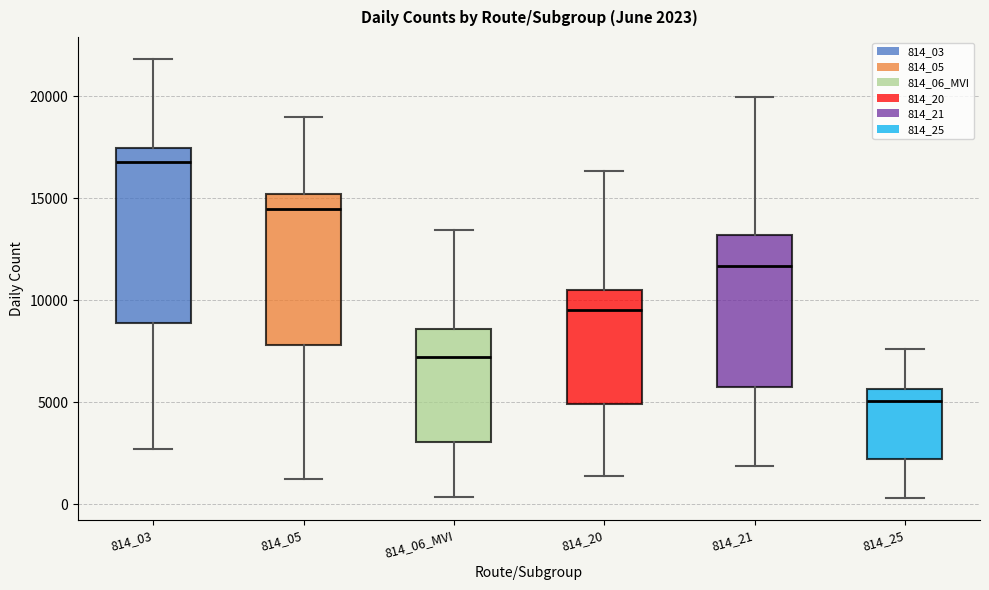

Which box's median line is the lowest?

814_25